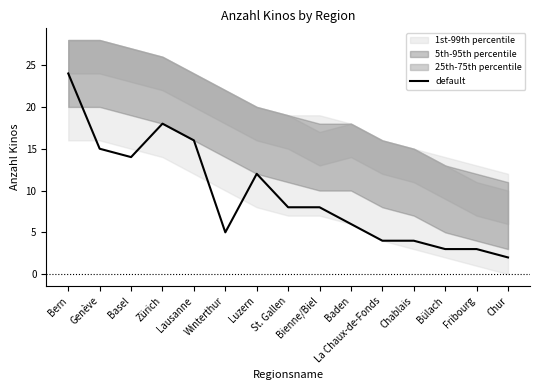

How many interior local peaks (higher than both neighbors) does the data have?

2